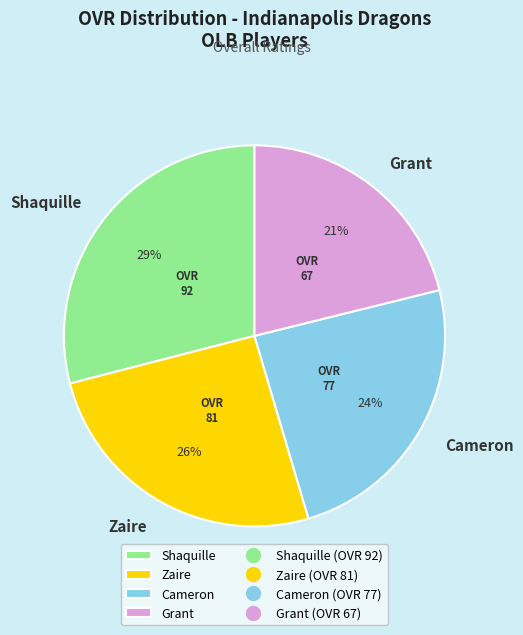

How many segments does this pie chart have?

4